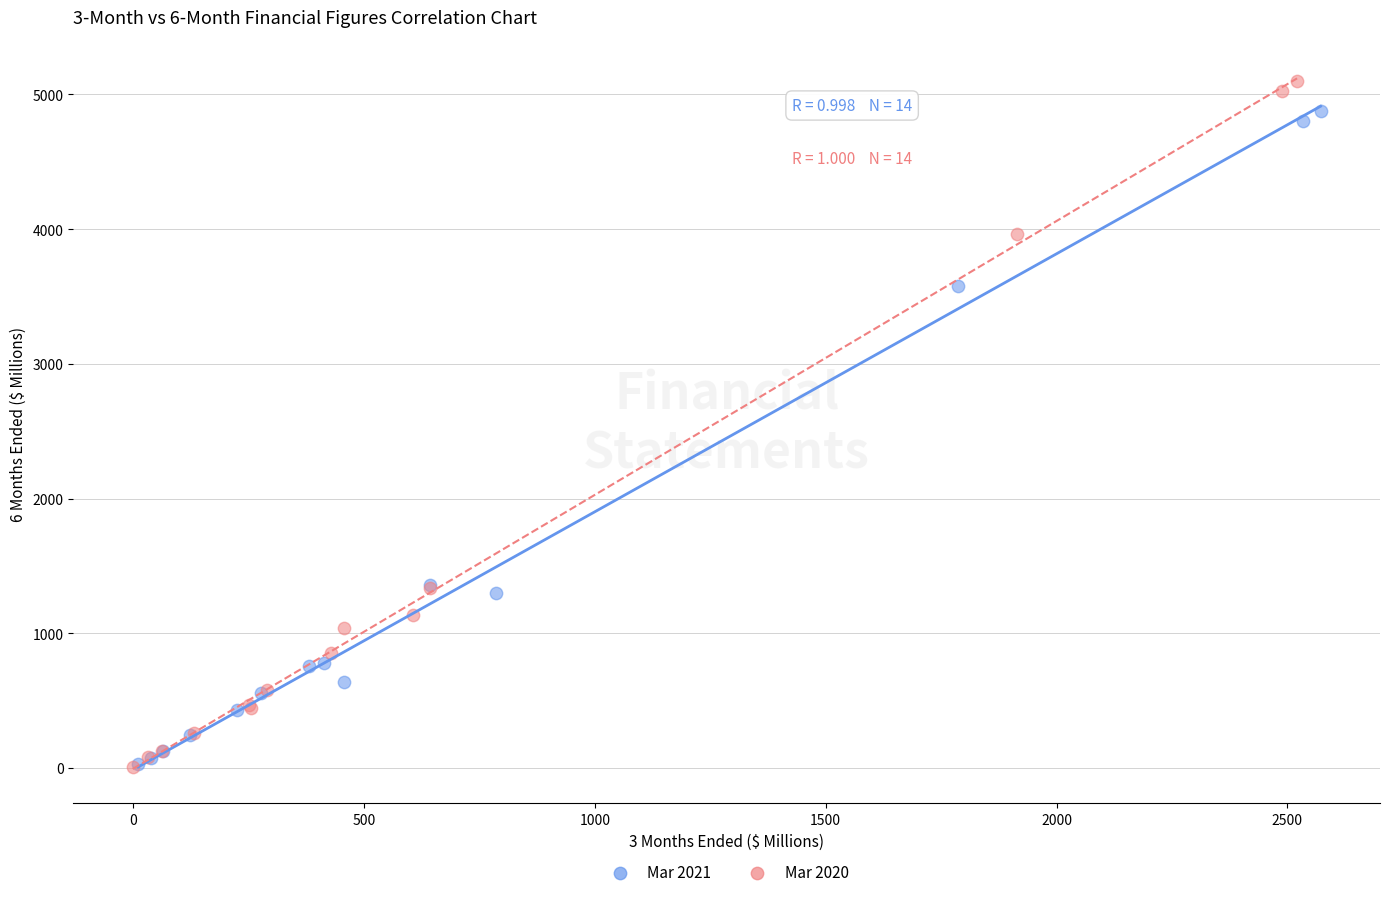

Which series has the largest Y range (max minus min)?

Mar 2020